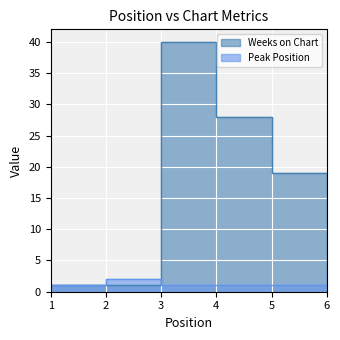

Which series changed the most between 2 and 3?

Weeks on Chart